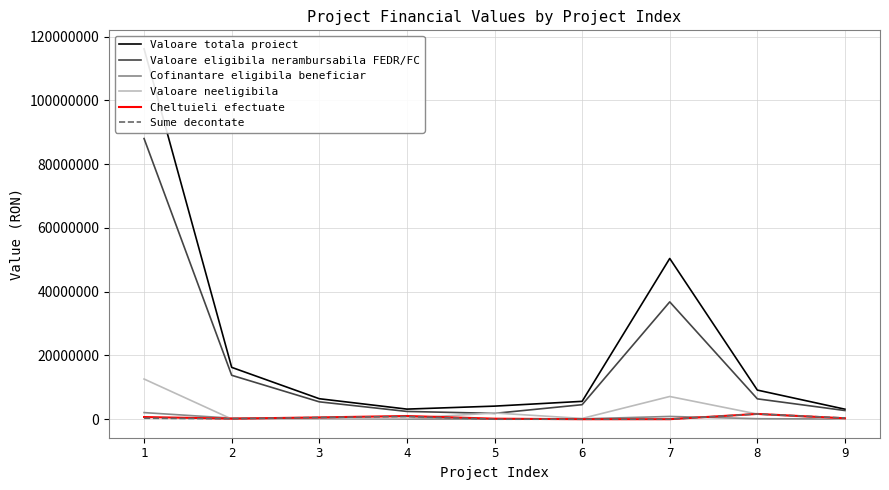

What is the difference between the maximum and minimum values in the Cheltuieli efectuate series?

1656756.4